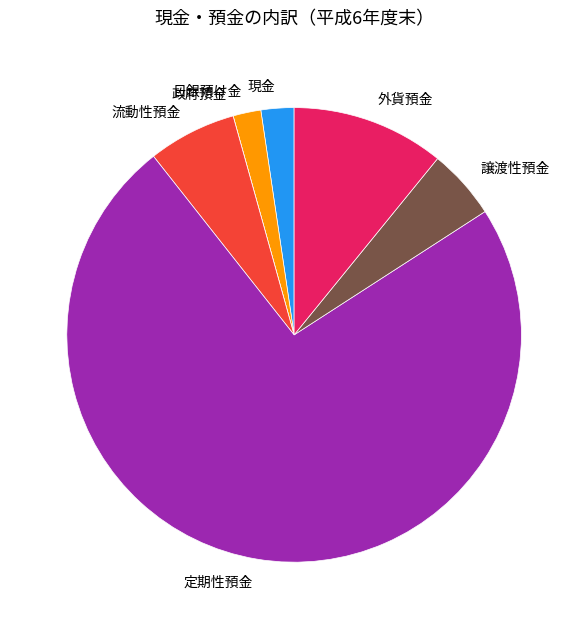

Which slice represents more than half of the pie?

定期性預金